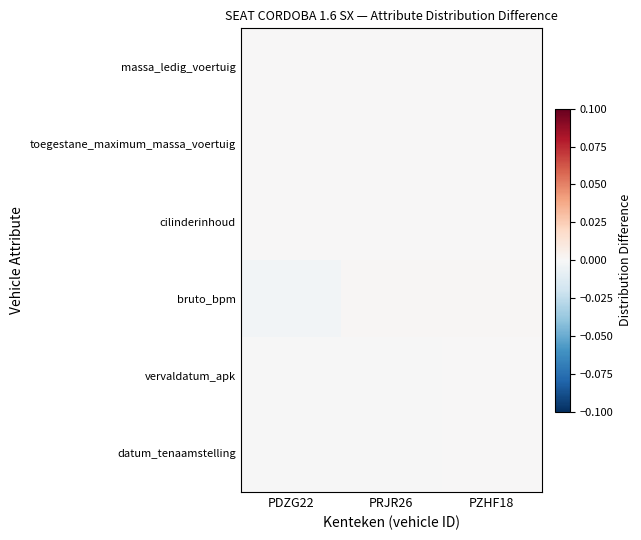

At which category does the chart reach its peak across all series?

PRJR26